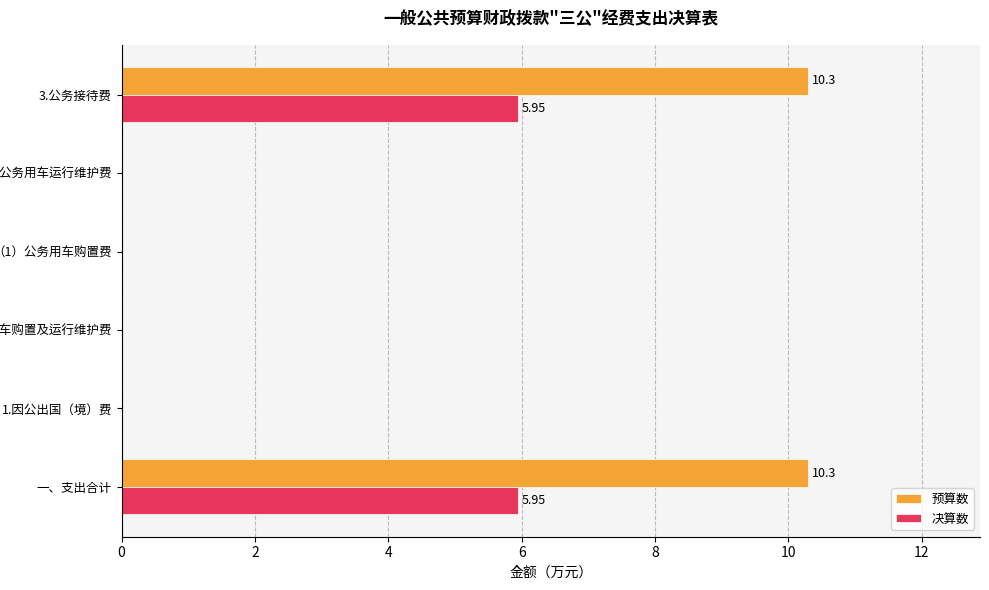

Which series changed the most between 一、支出合计 and 1.因公出国（境）费?

预算数